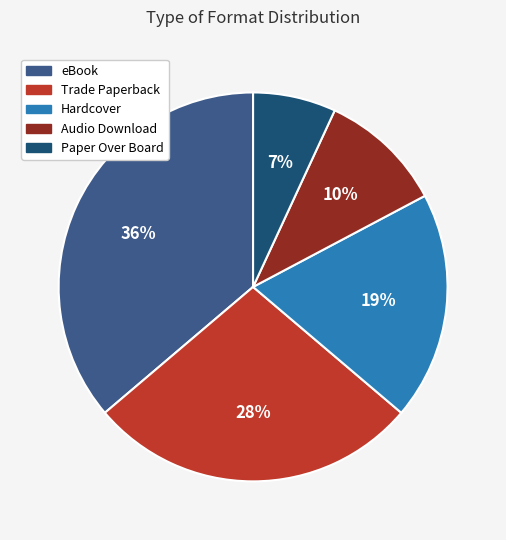

Between Audio Download and Hardcover, which is larger?

Hardcover